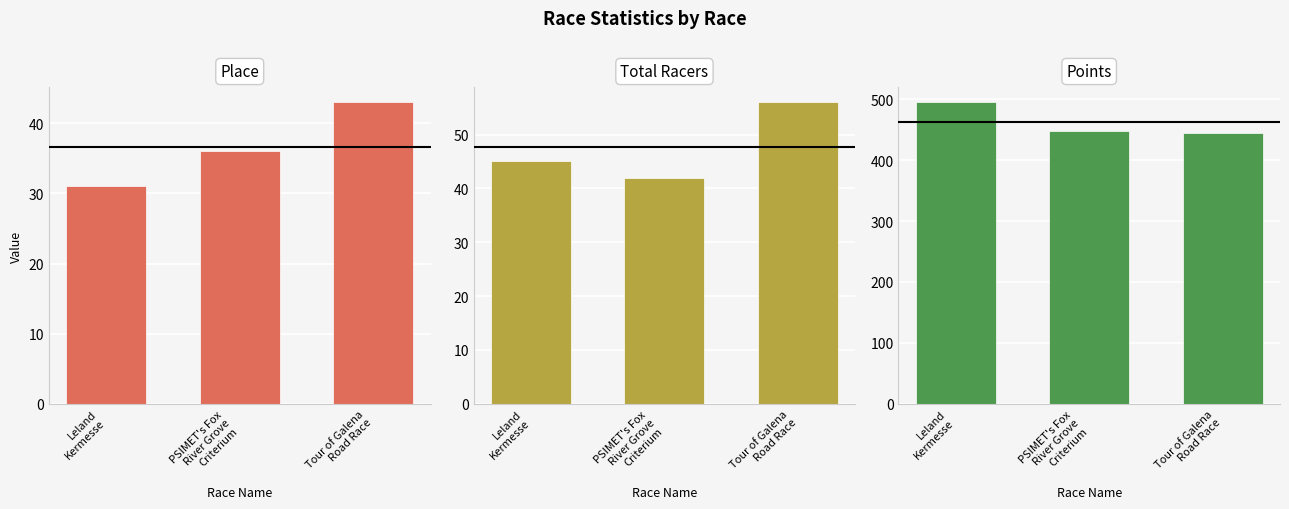

Reading left to right, extract all data points from this chart.

Place: 31.0	36.0	43.0
Total Racers: 45.0	42.0	56.0
Points: 495.0	447.9	445.0